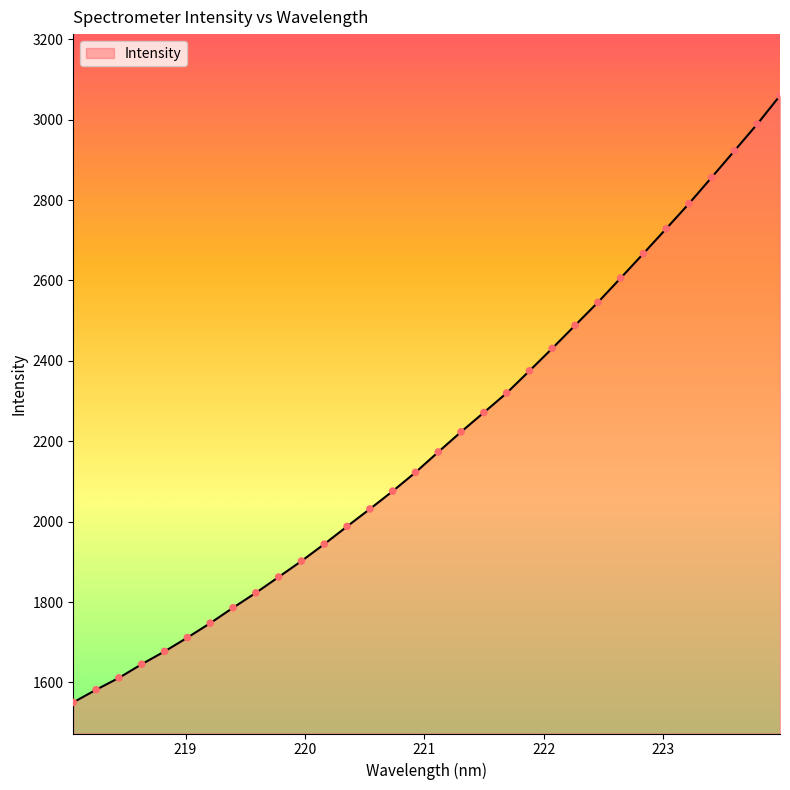

What is the minimum value shown in the chart?

1550.6